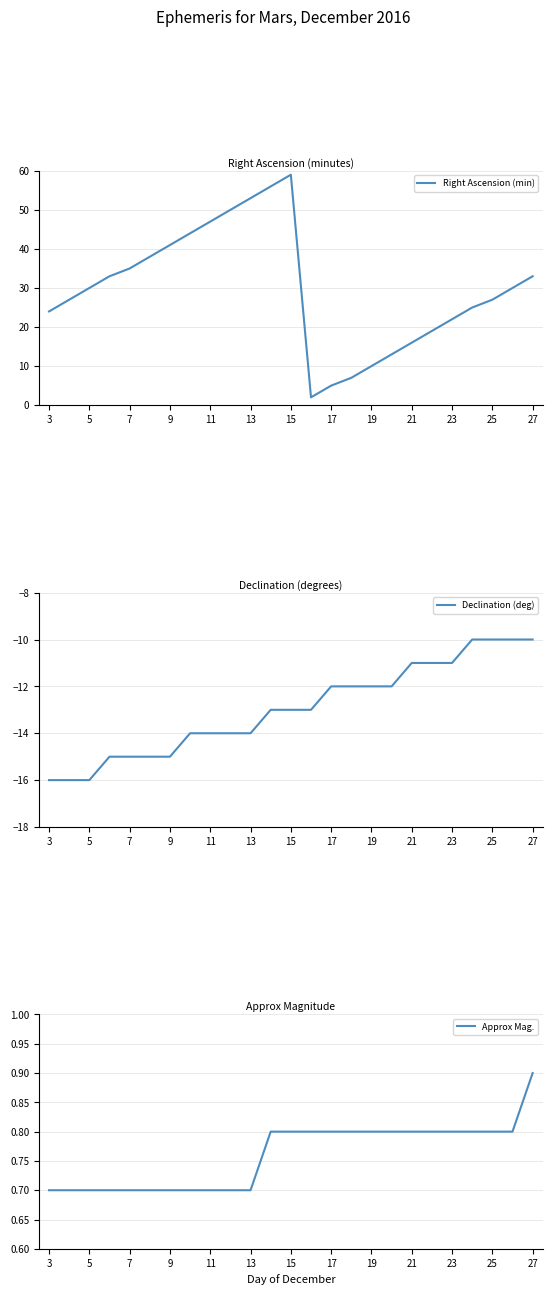

What is the value of the Right Ascension (min) point at the 1st from the left?

24.0